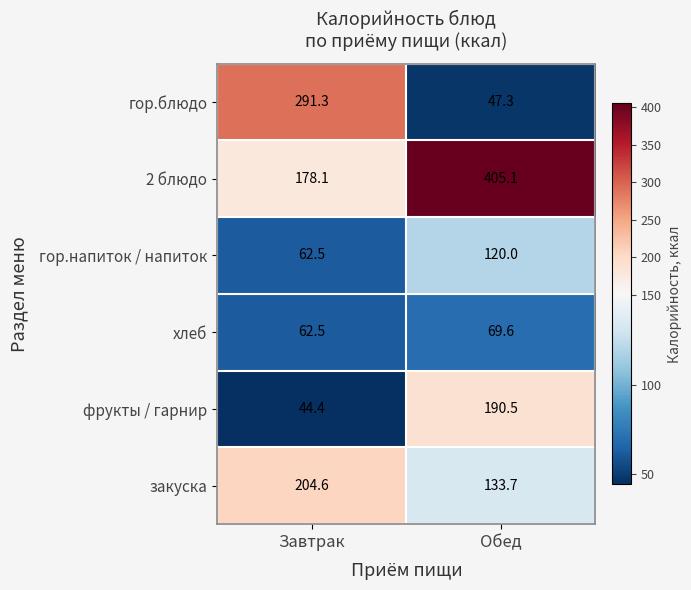

Count the number of categories in the chart.

2